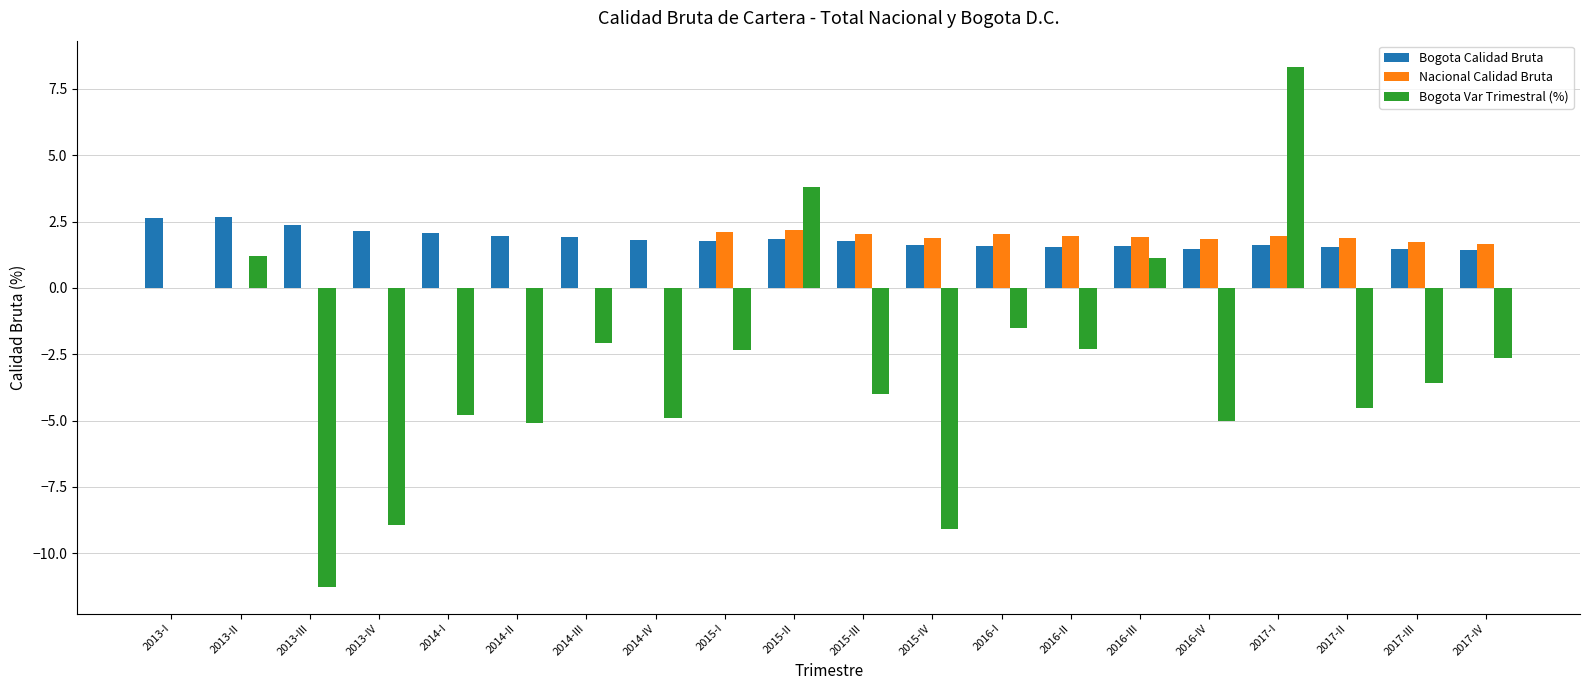

At which label does Nacional Calidad Bruta first exceed 1?

2015-I